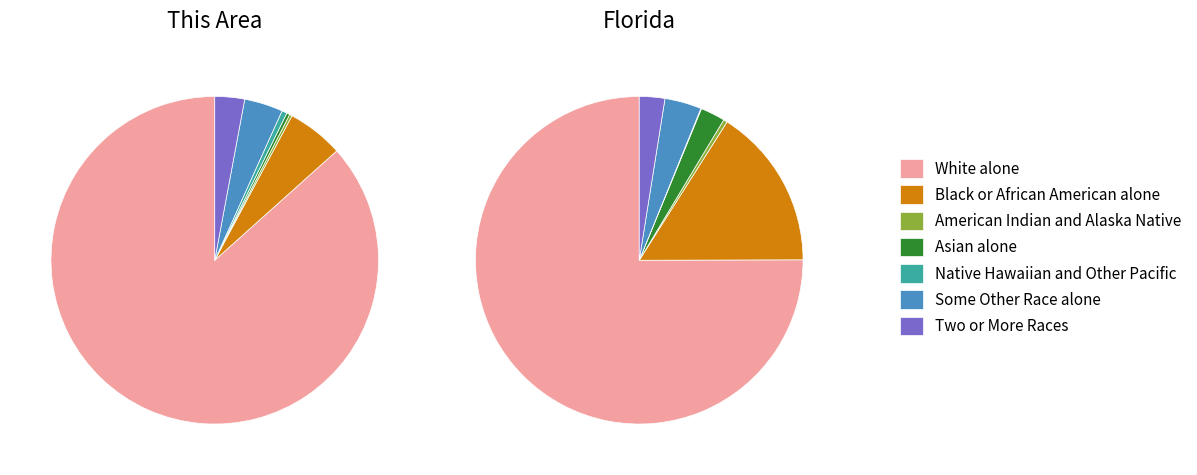

Is there any slice that represents more than half of the pie?

Yes